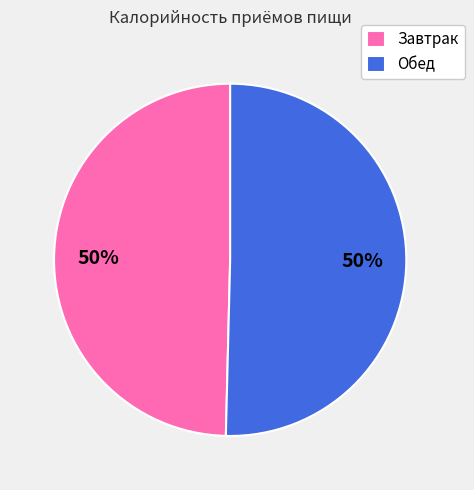

To the nearest percent, what is the average slice percentage?

50%